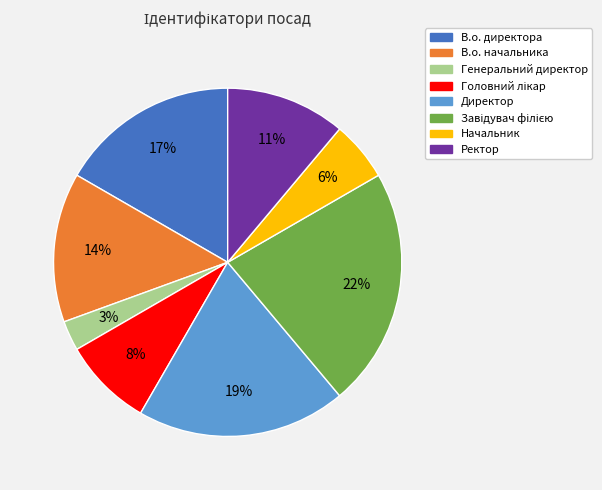

Is there a majority slice in this chart?

No